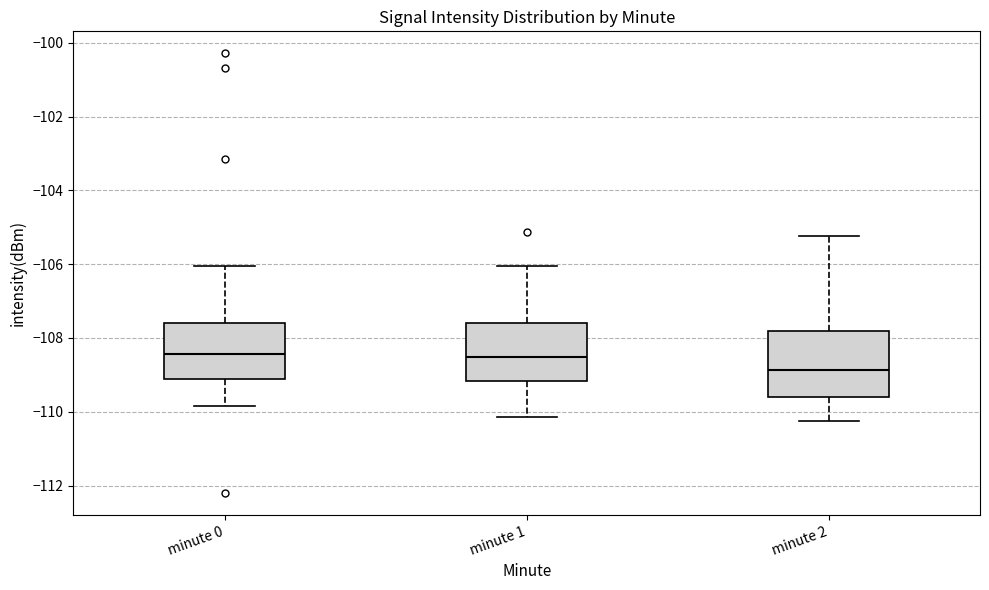

Where is the lower edge of the box for minute 2 on the y-axis? The values are not printed on the chart, so give them approximately, as read against the axis.

-109.6